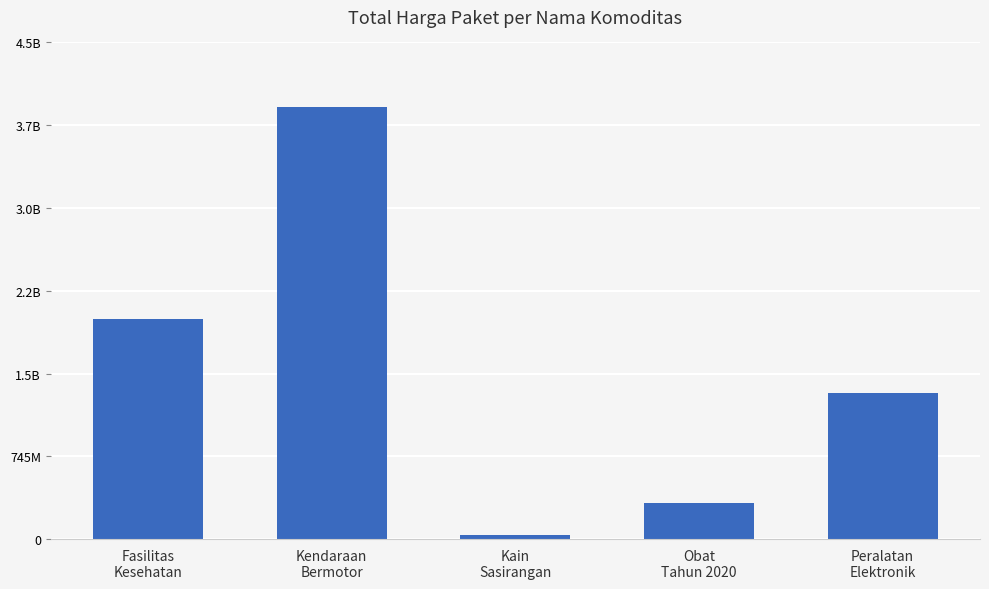

Does the chart contain any negative values?

No